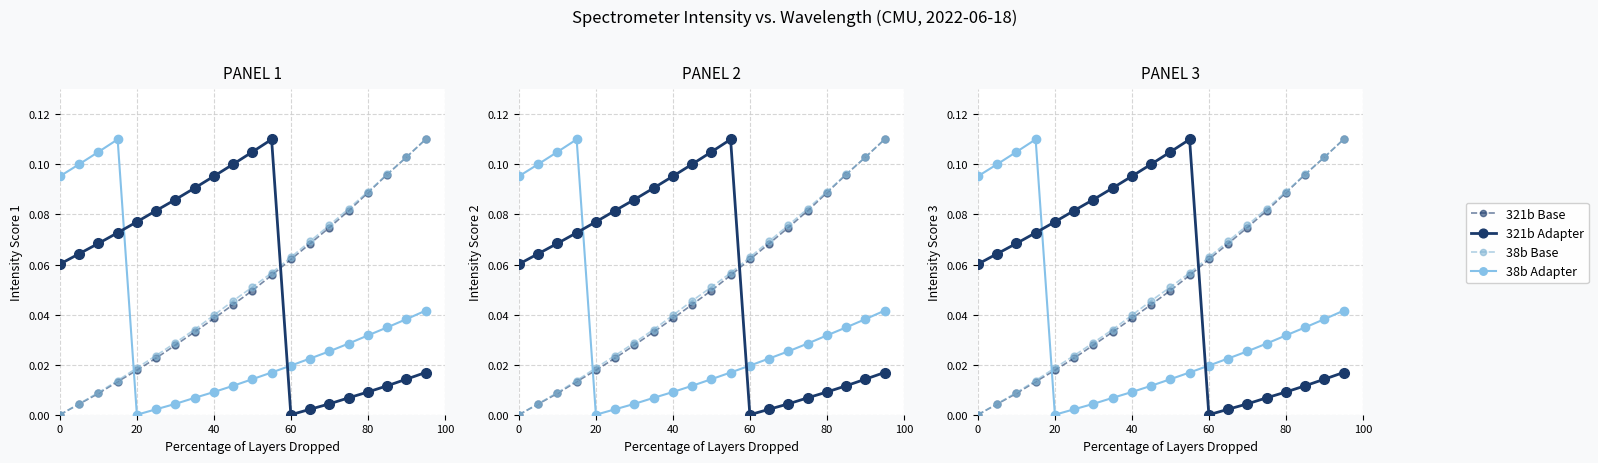

Is this an area chart (filled region under the line)?

No